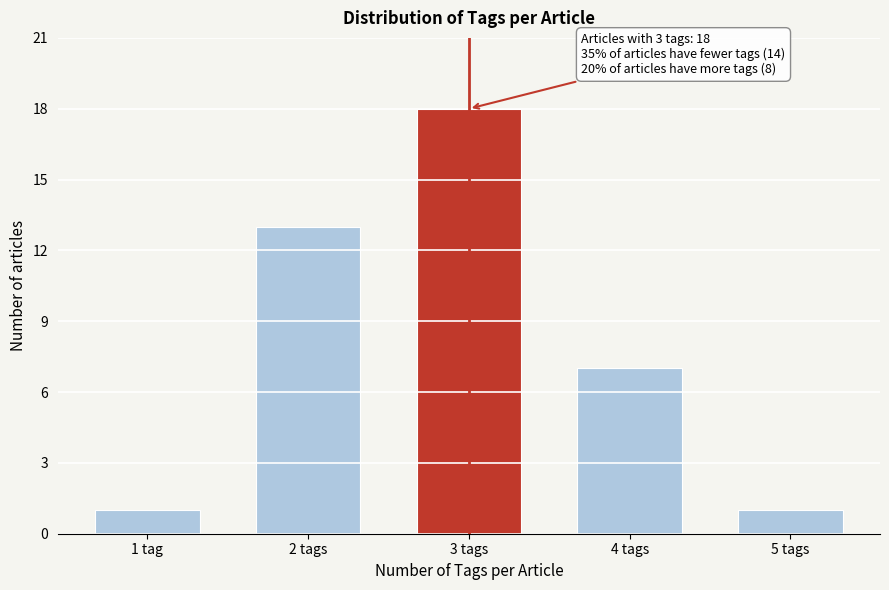

Reading left to right, what are all the values shown in this chart?

1 tag=1	2 tags=13	3 tags=18	4 tags=7	5 tags=1